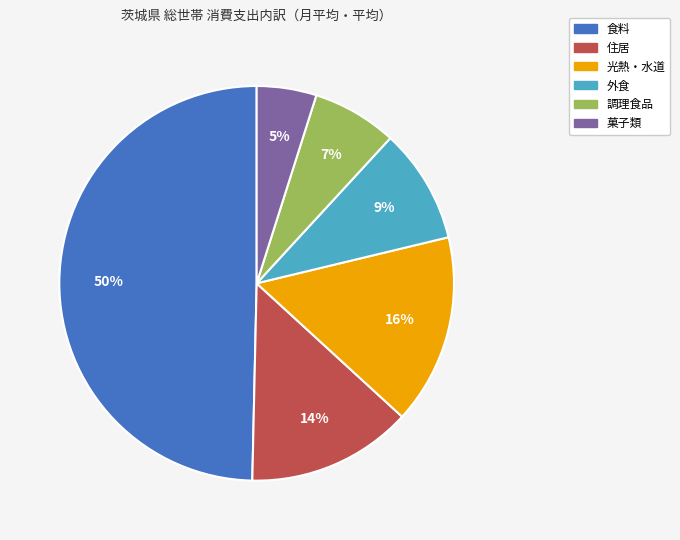

How many slices are in this pie chart?

6